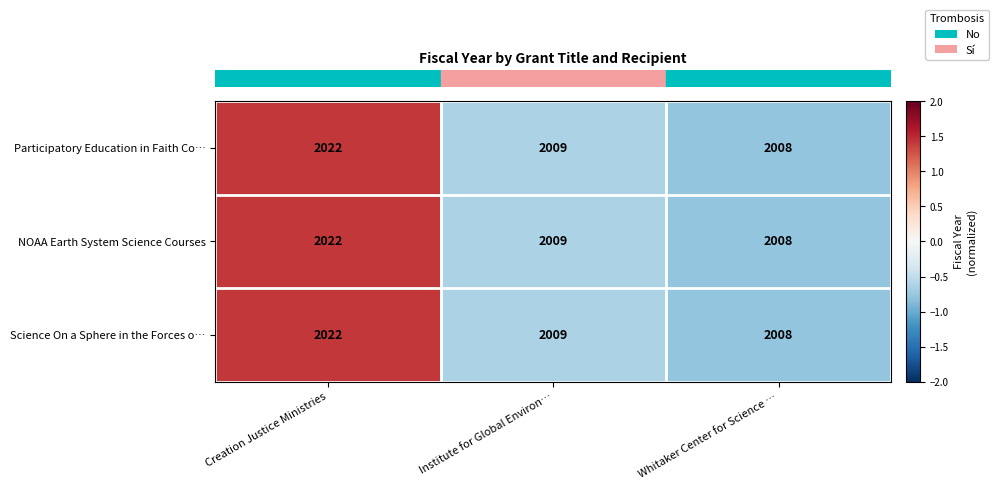

List the labels in order of Participatory Education in Faith Co… value, largest first.

Creation Justice Ministries, Institute for Global Environ…, Whitaker Center for Science …